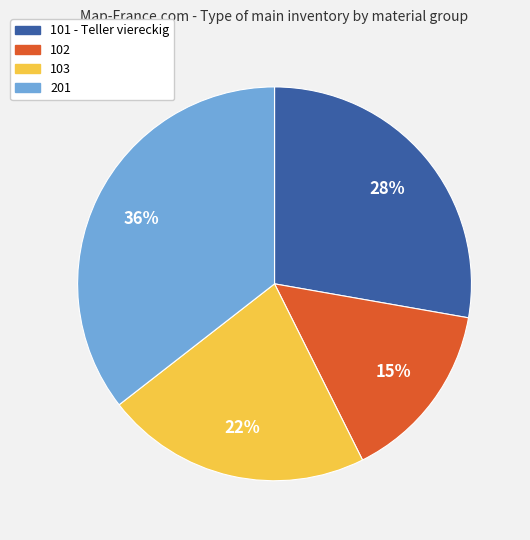

What is the ratio of the value at 103 to the value at 102?

1.5